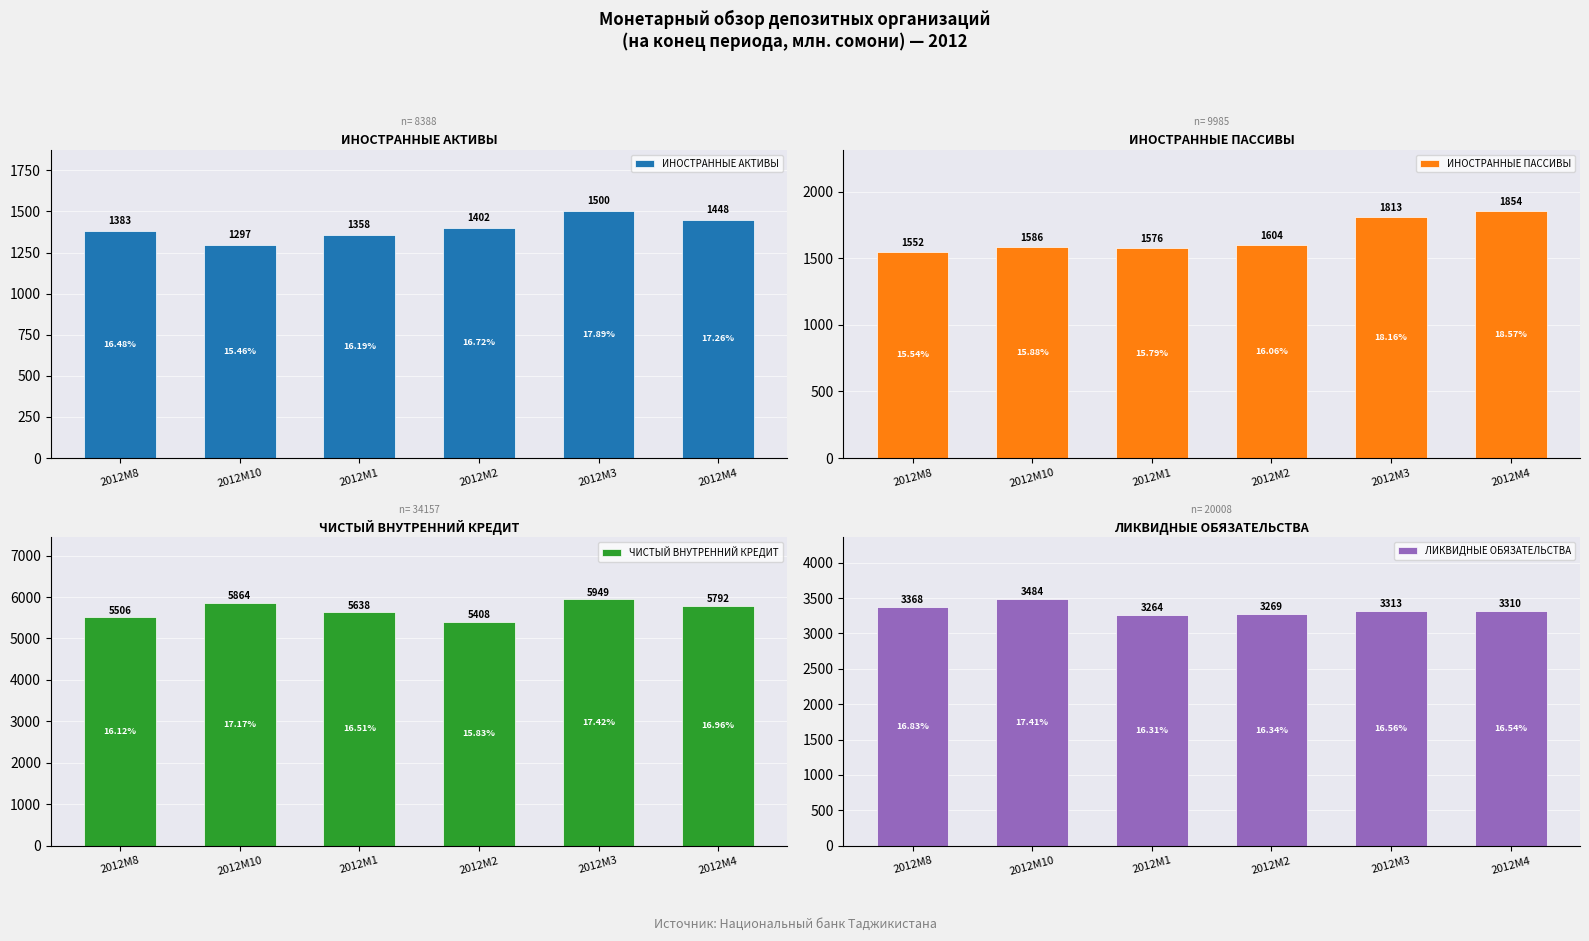

Reading left to right, extract all data points from this chart.

ИНОСТРАННЫЕ АКТИВЫ: 1382.7	1296.8	1357.8	1402.3	1500.3	1448.2
ИНОСТРАННЫЕ ПАССИВЫ: 1551.7	1586.0	1576.2	1603.8	1813.4	1853.8
ЧИСТЫЙ ВНУТРЕННИЙ КРЕДИТ: 5506.2	5863.8	5638.4	5408.2	5948.7	5791.8
ЛИКВИДНЫЕ ОБЯЗАТЕЛЬСТВА: 3367.8	3484.2	3263.7	3269.2	3312.8	3309.8